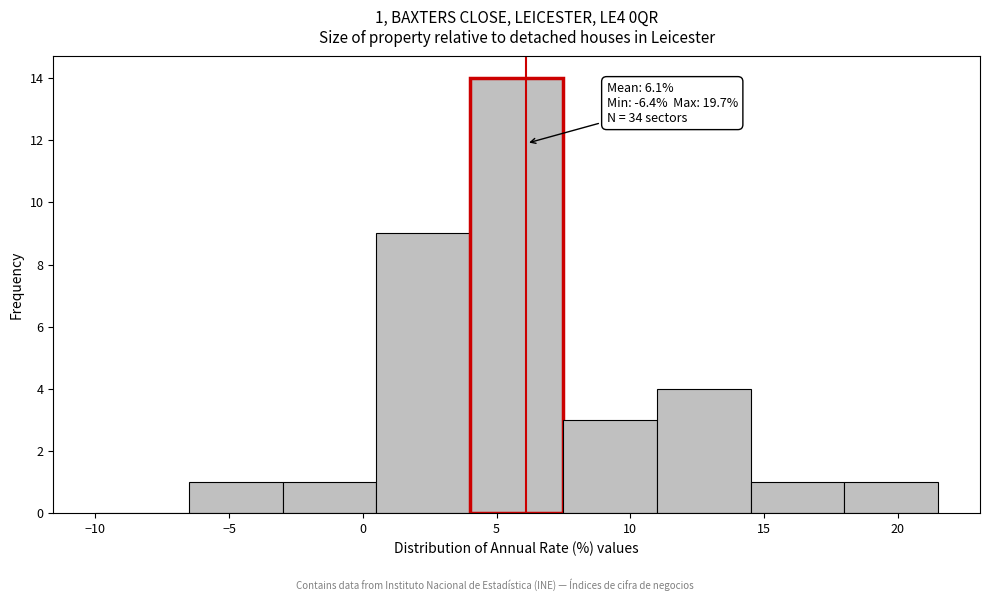

Which range on the x-axis has the tallest bar?

4.0 to 7.5